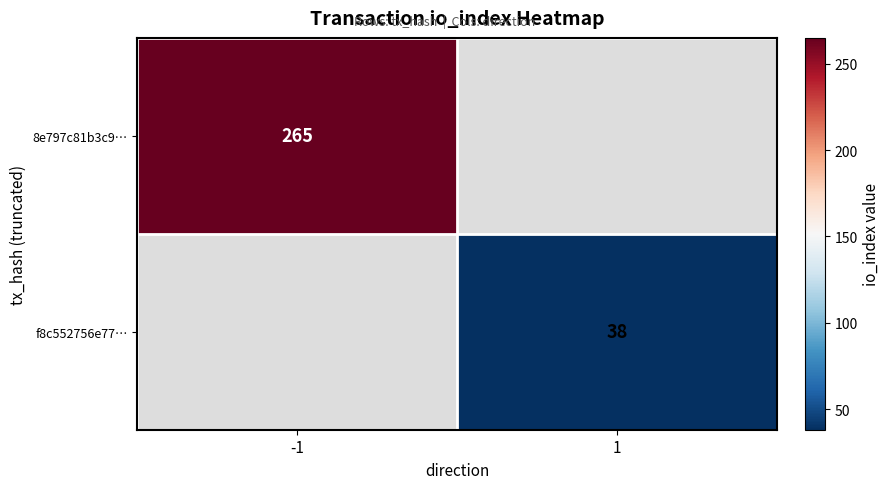

The value of 8e797c81b3c9… at -1 is 265. True or false?

True